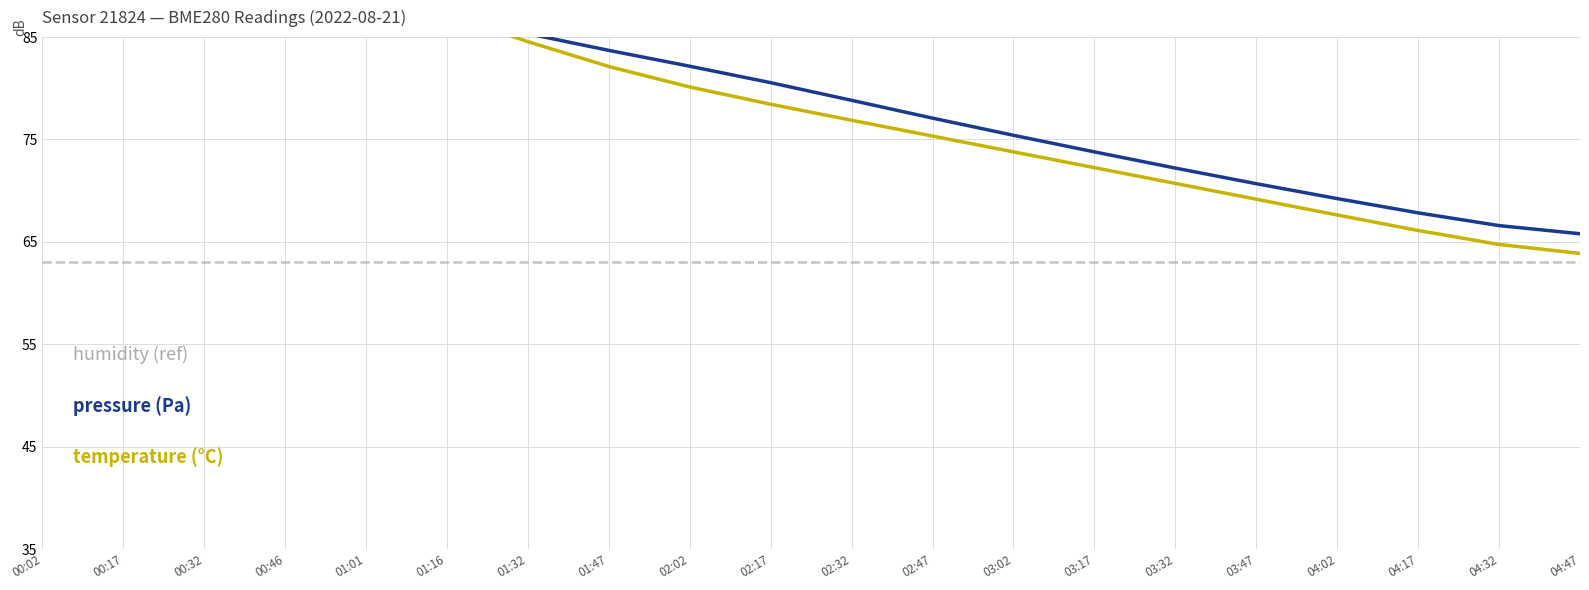

How many distinct data groups are displayed?

3